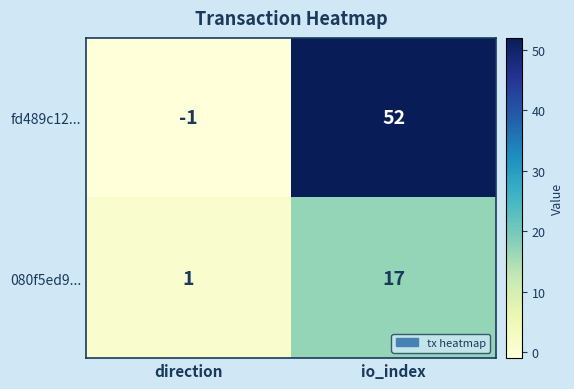

Count the number of categories in the chart.

2